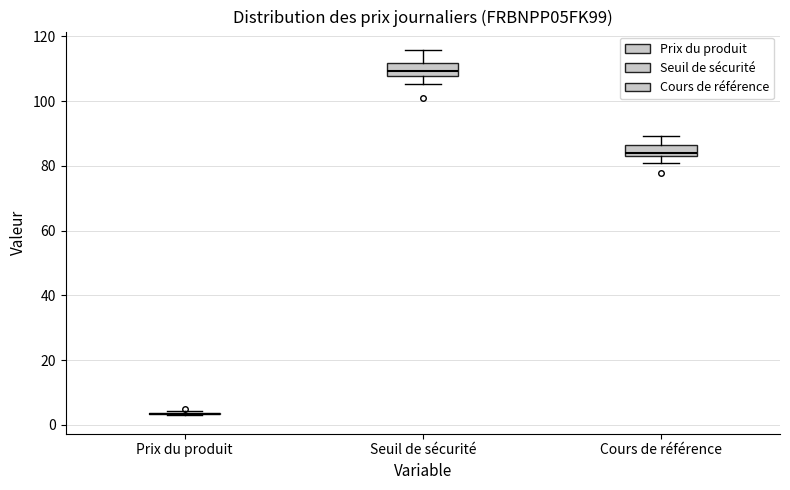

Reading left to right, transcribe this box plot: for each box, give where its median line is, the range the box spans, and where its two whiskers end, as read against the y-axis. The values are not printed on the chart, so give them approximately, as read against the axis.

Prix du produit: box collapsed to a line at 4, whiskers 2 to 4
Seuil de sécurité: median 110, box 108 to 112, whiskers 106 to 116
Cours de référence: median 84 (just above the box's lower edge), box 84 to 86, whiskers 80 to 90